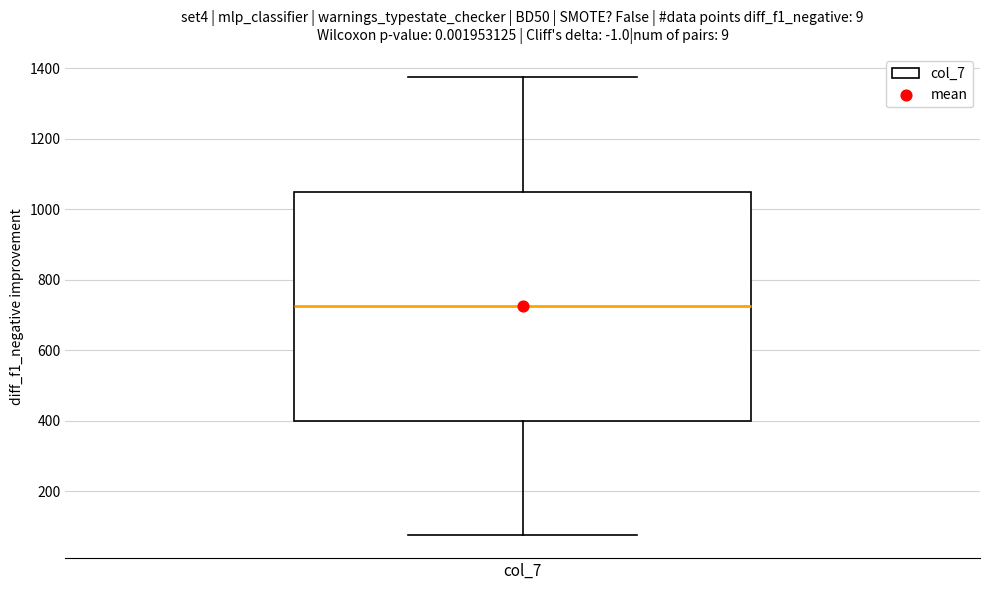

Read this box plot against the y-axis: the position of the median line, the range covered by the box, and the ends of both whiskers. The values are not printed on the chart, so give them approximately, as read against the axis.

median 720, box 400 to 1060, whiskers 80 to 1380